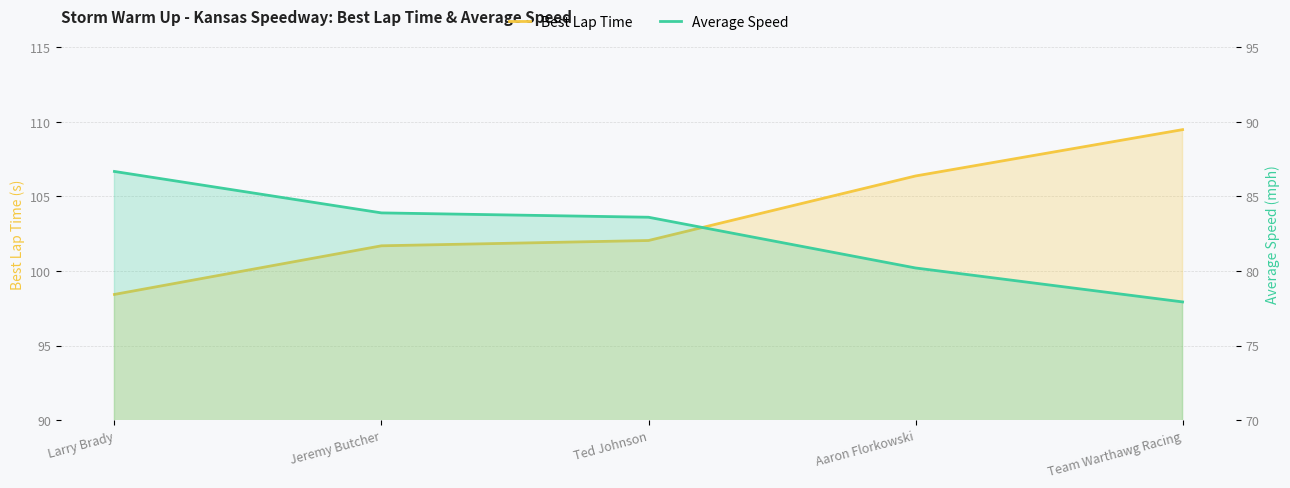

What position from the left is Aaron Florkowski?

4